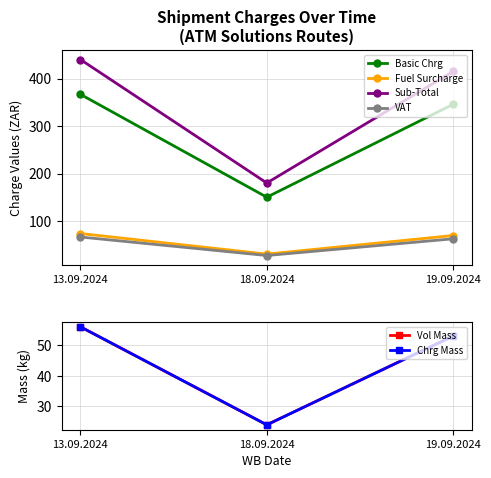

What is the label of the 3rd point from the right?

13.09.2024